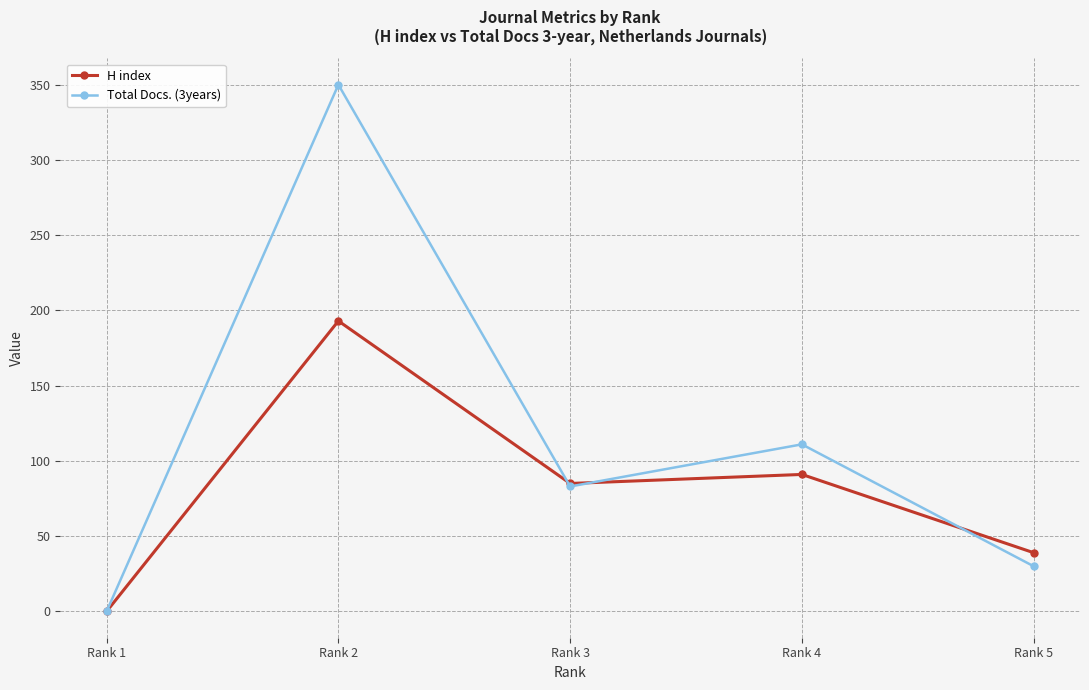

List the series in order of their overall mean, highest first.

Total Docs. (3years), H index